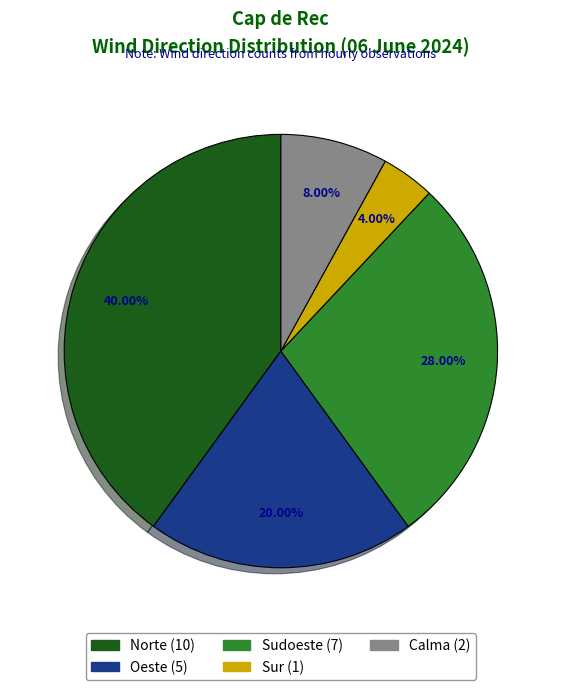

Is Oeste the majority of the pie?

No